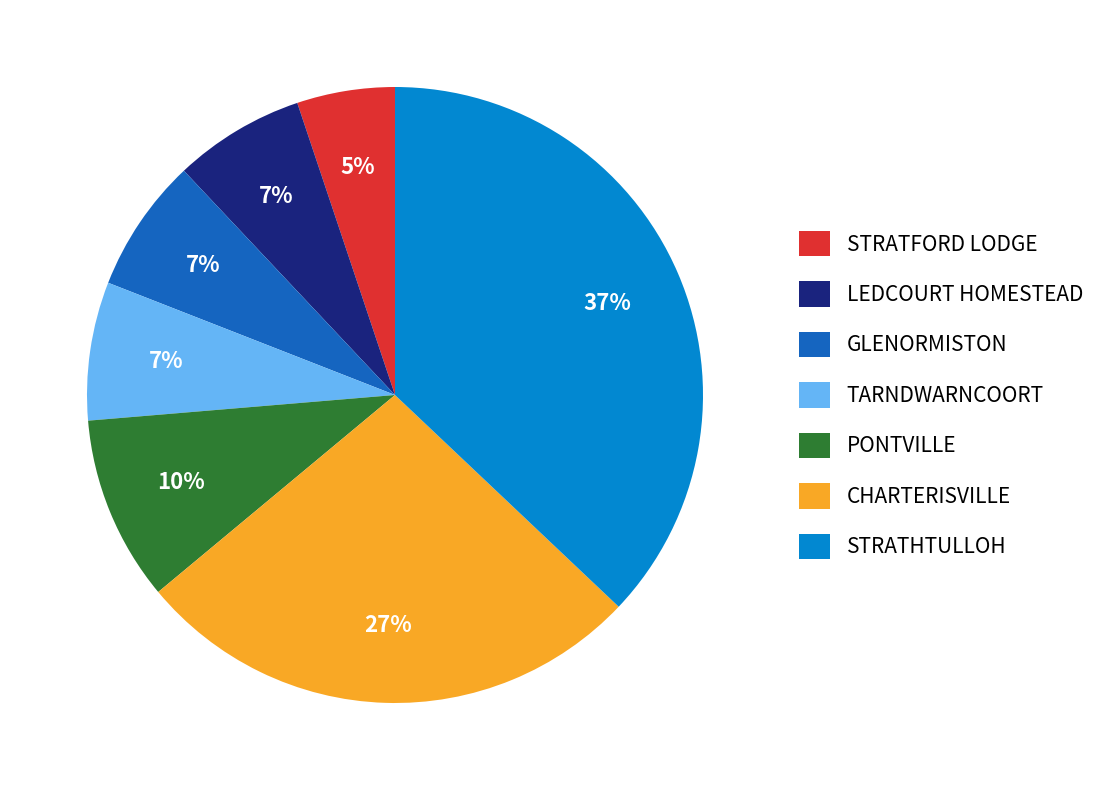

How many slices are in this pie chart?

7